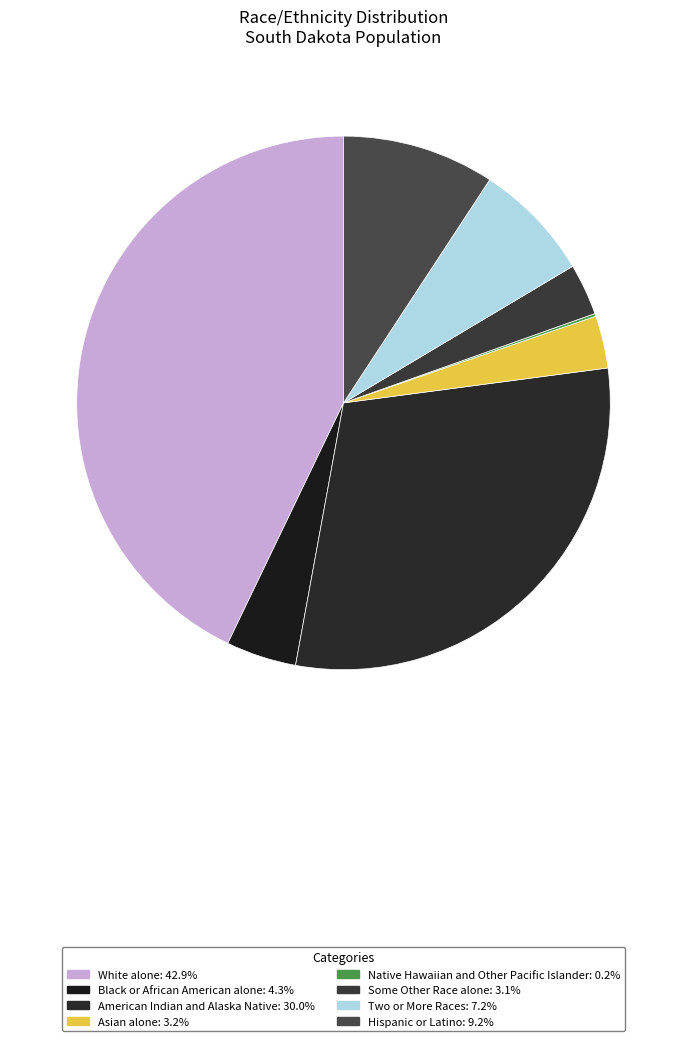

Which slice is the smallest?

Native Hawaiian and Other Pacific Islander